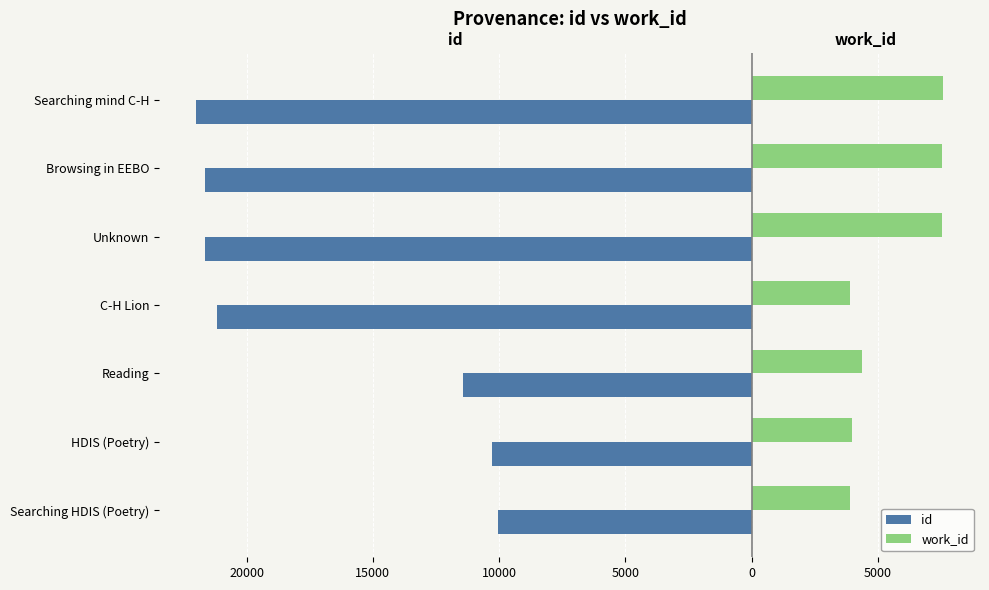

What is the average value of the work_id series?

5530.8